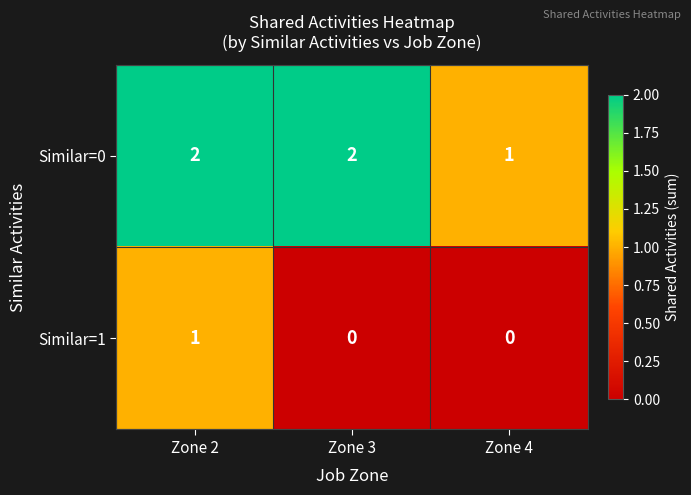

Reading right to left, list all the values displayed in this chart.

Similar=0: 1	2	2
Similar=1: 0	0	1